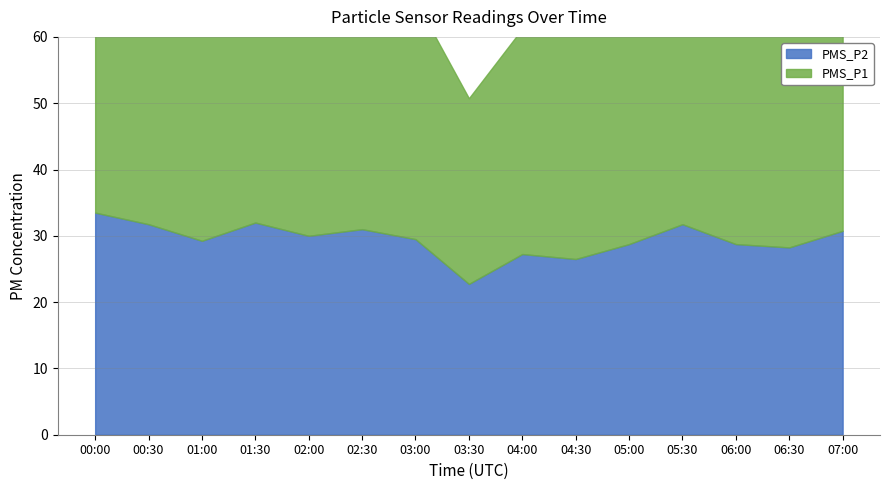

What is the change in value from 02:00 to 04:30?

-3.5